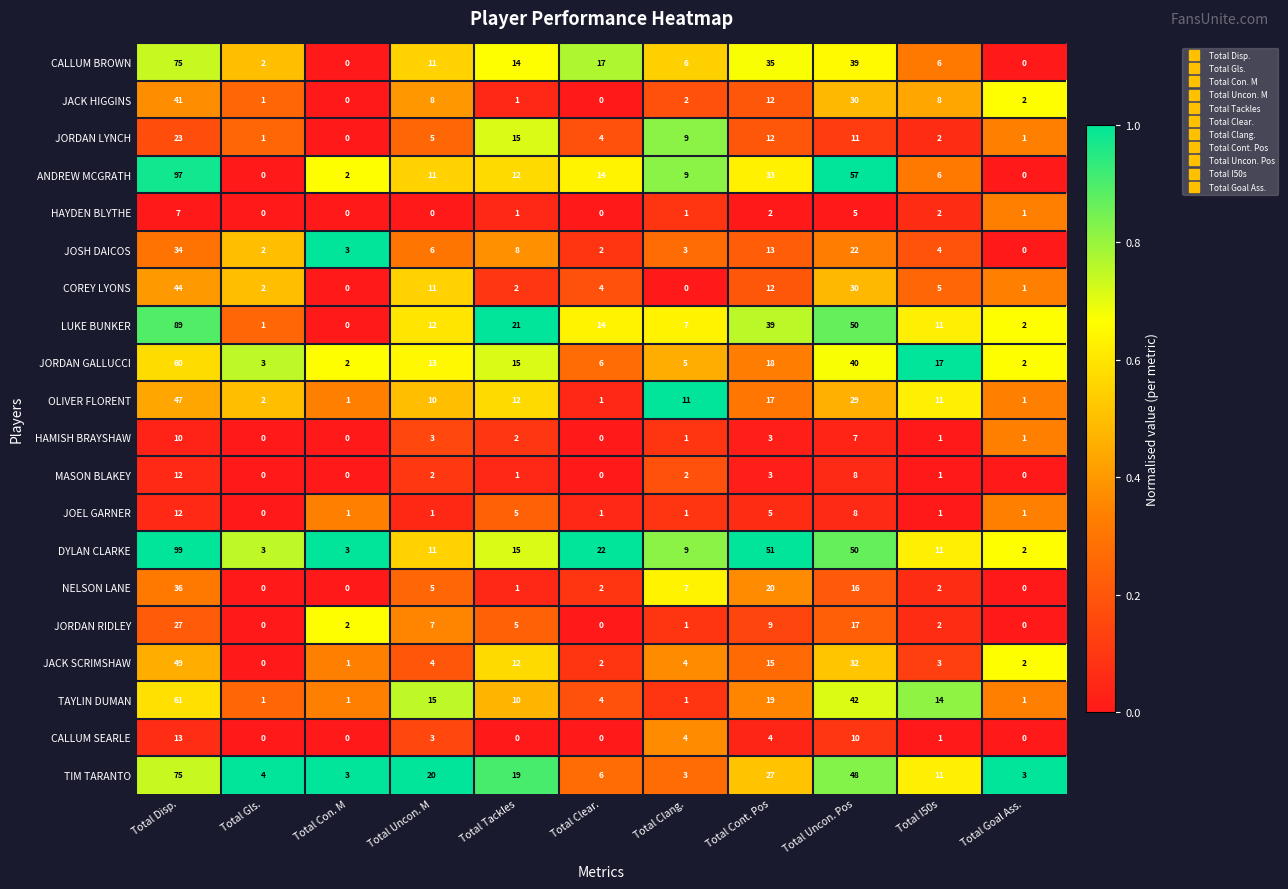

What is the greatest value displayed?

99